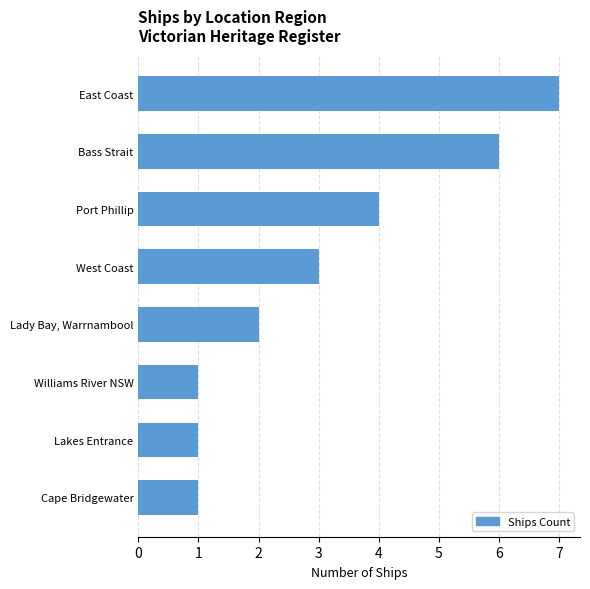

Reading bottom to top, list all the values displayed in this chart.

1	1	1	2	3	4	6	7